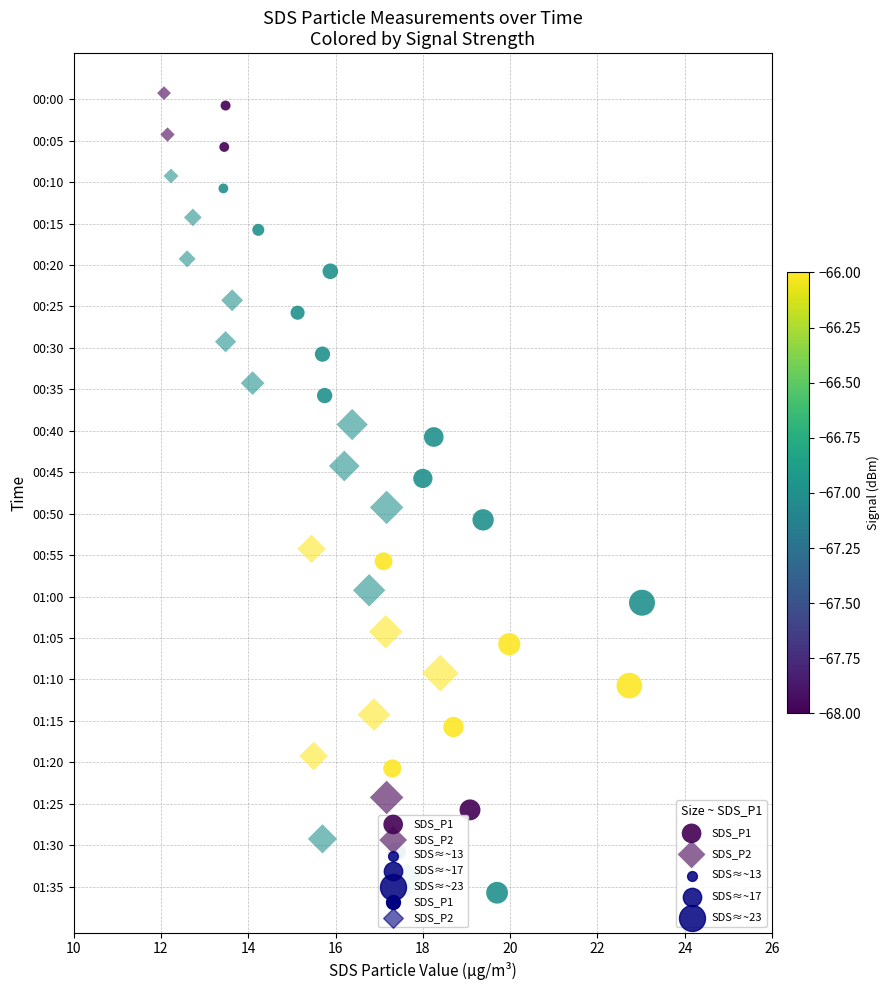

Which series contains the highest Y value?

SDS_P1